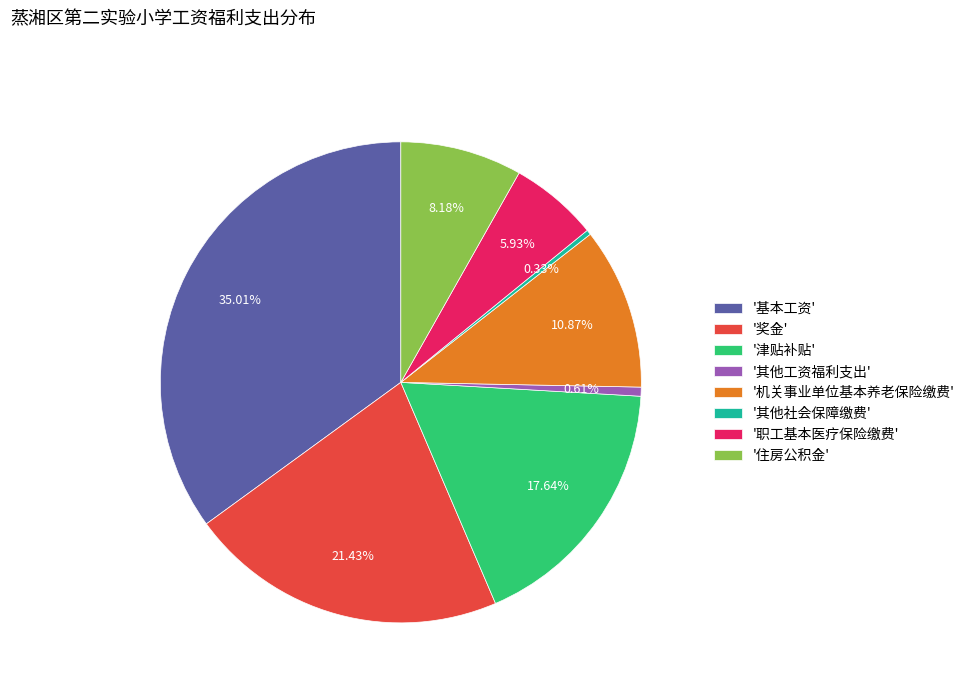

Between '住房公积金' and '职工基本医疗保险缴费', which is larger?

'住房公积金'